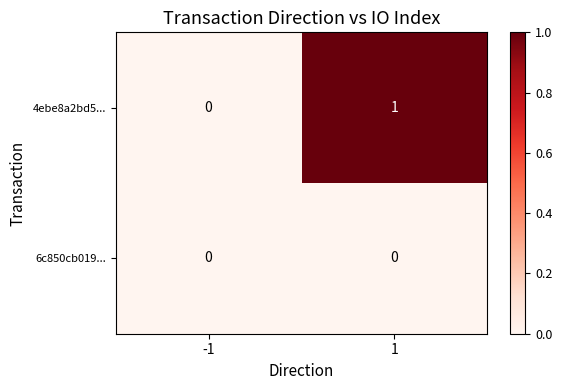

What is the total value across all series at 1?

1